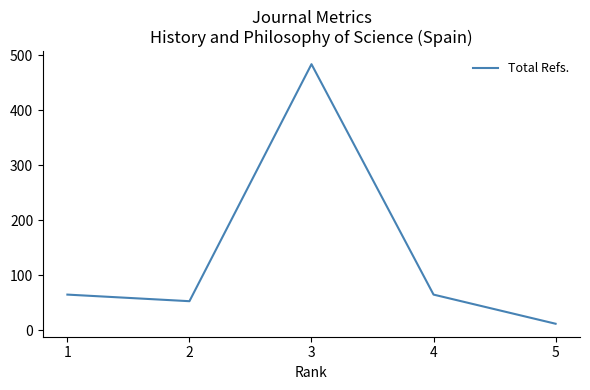

Is it true that the value at 2 is 53?

True